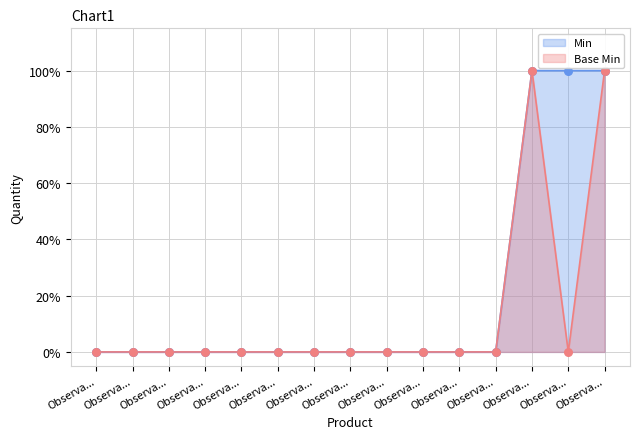

Which series has the largest total across all categories?

Min